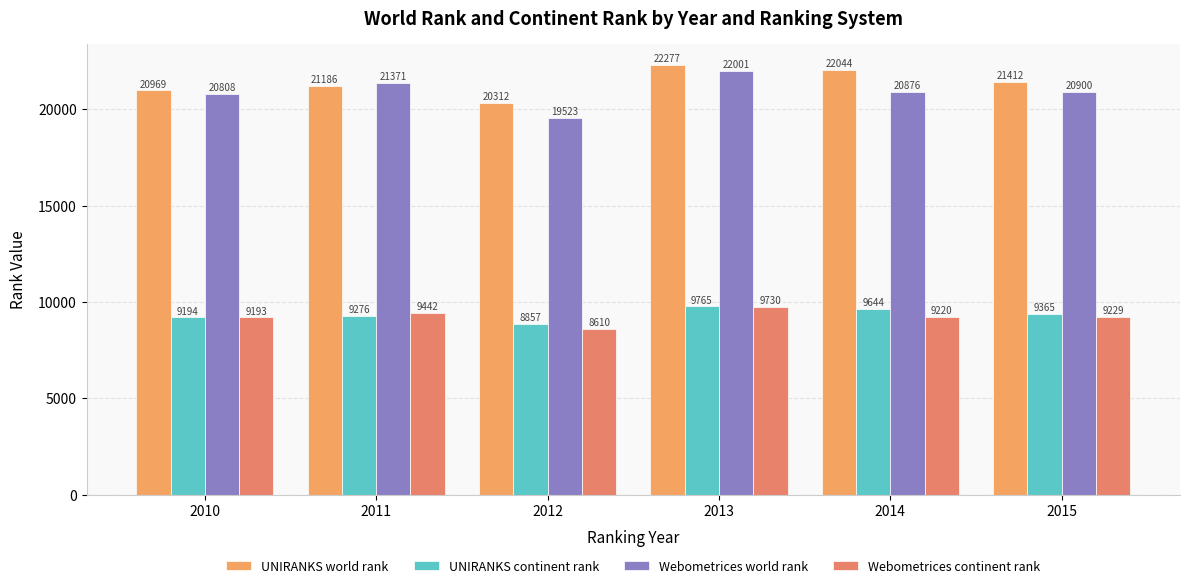

How many bars are there in each group?

4